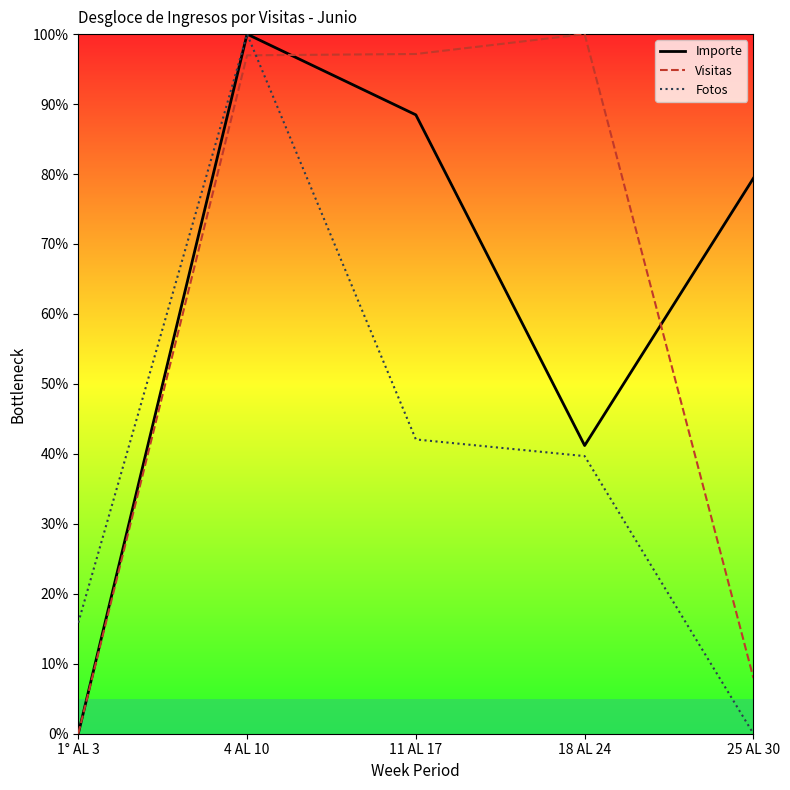

What is the spread (max minus min) of values at 18 AL 24?

60.3